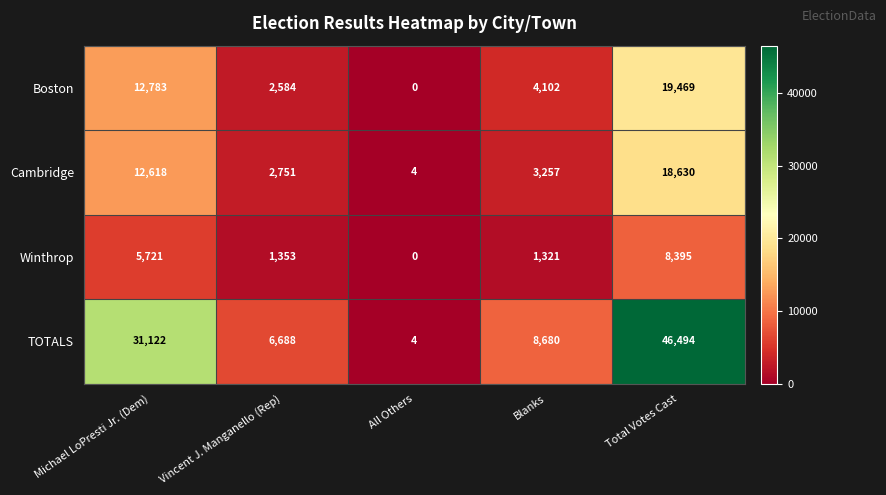

Rank the series by their maximum value, from highest to lowest.

TOTALS, Boston, Cambridge, Winthrop